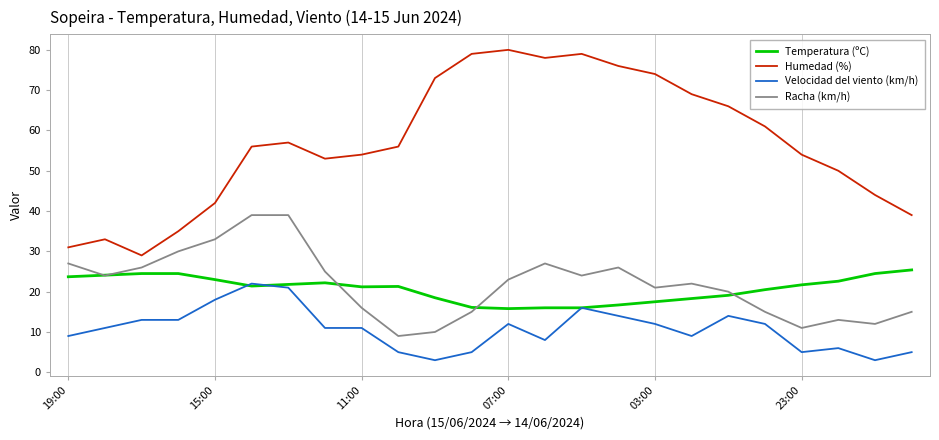

What is the greatest value displayed?

80.0